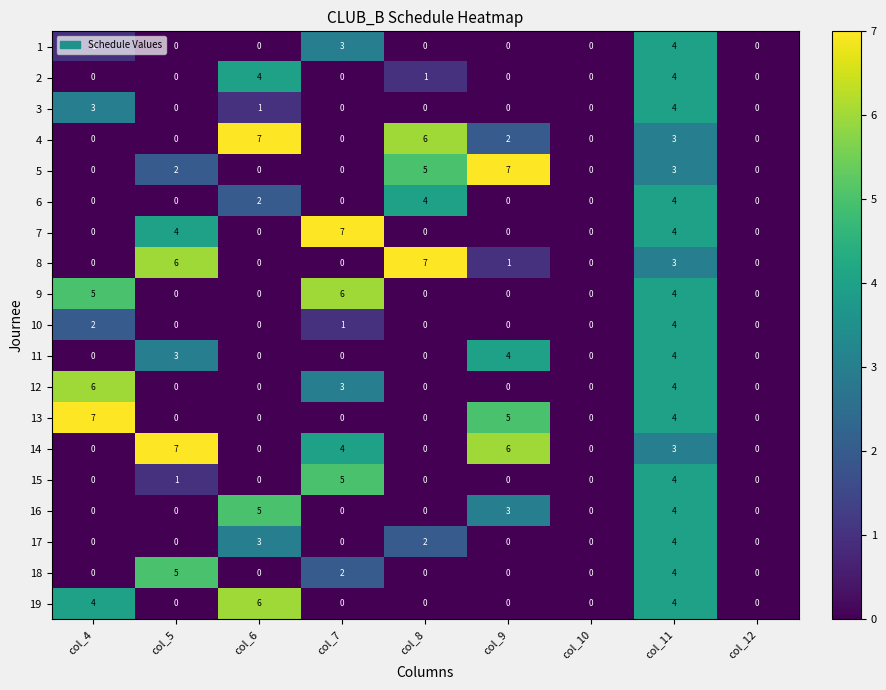

What is the maximum value shown in the chart?

7